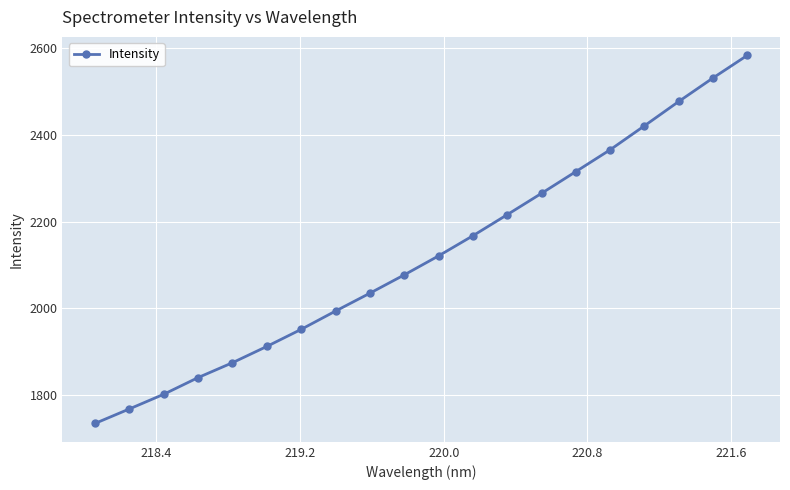

What is the average value?

2122.7